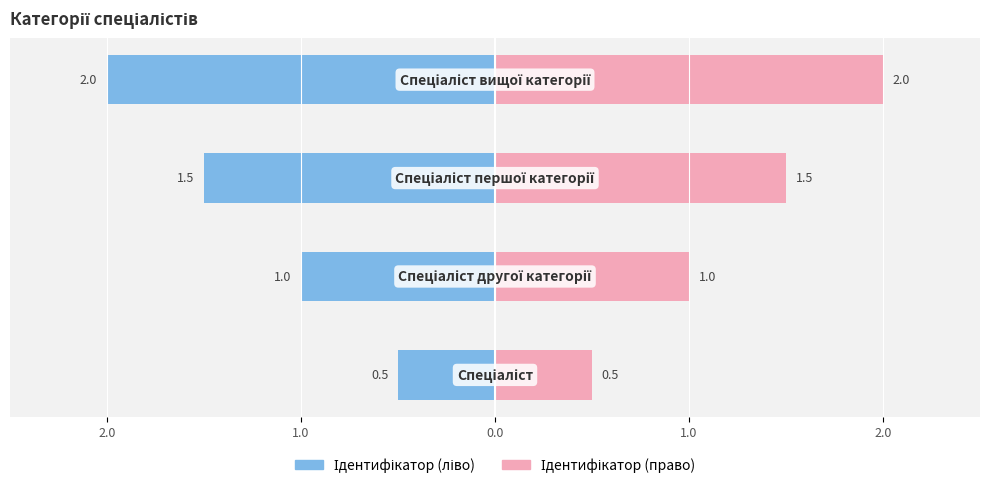

What is the sum of all Ідентифікатор (право) values?

5.0